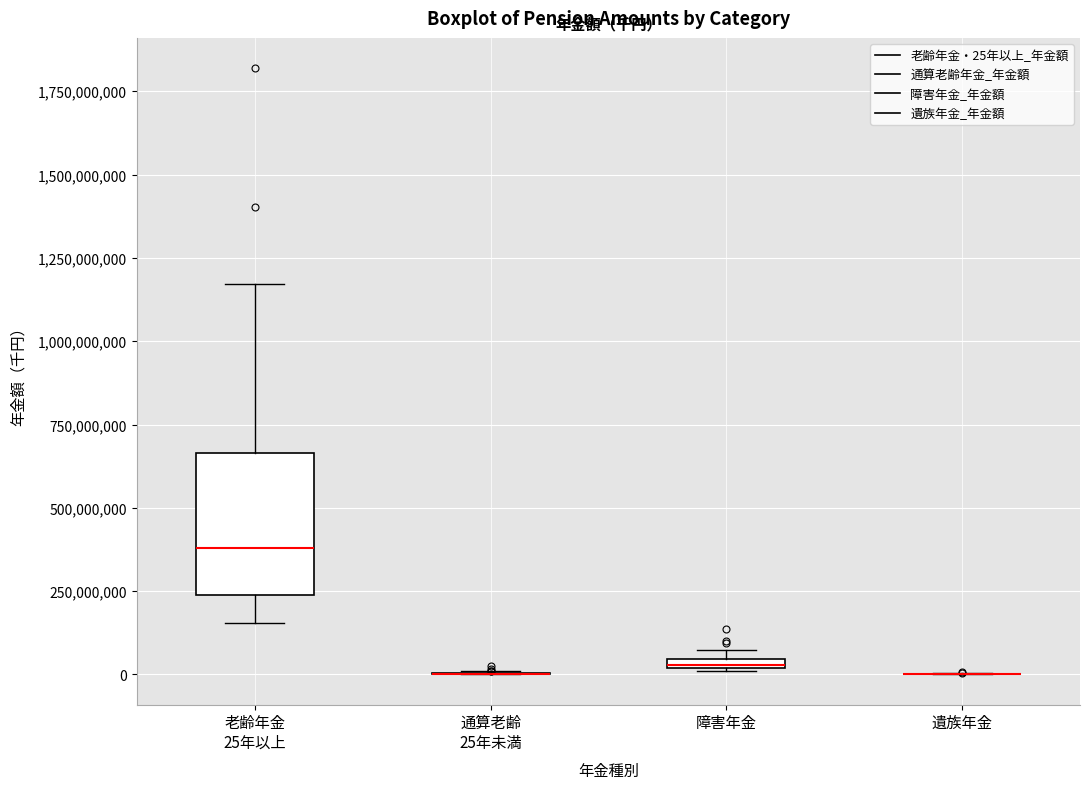

Where does the lower whisker of the box for 老齢年金 25年以上 end on the y-axis? The values are not printed on the chart, so give them approximately, as read against the axis.

150000000